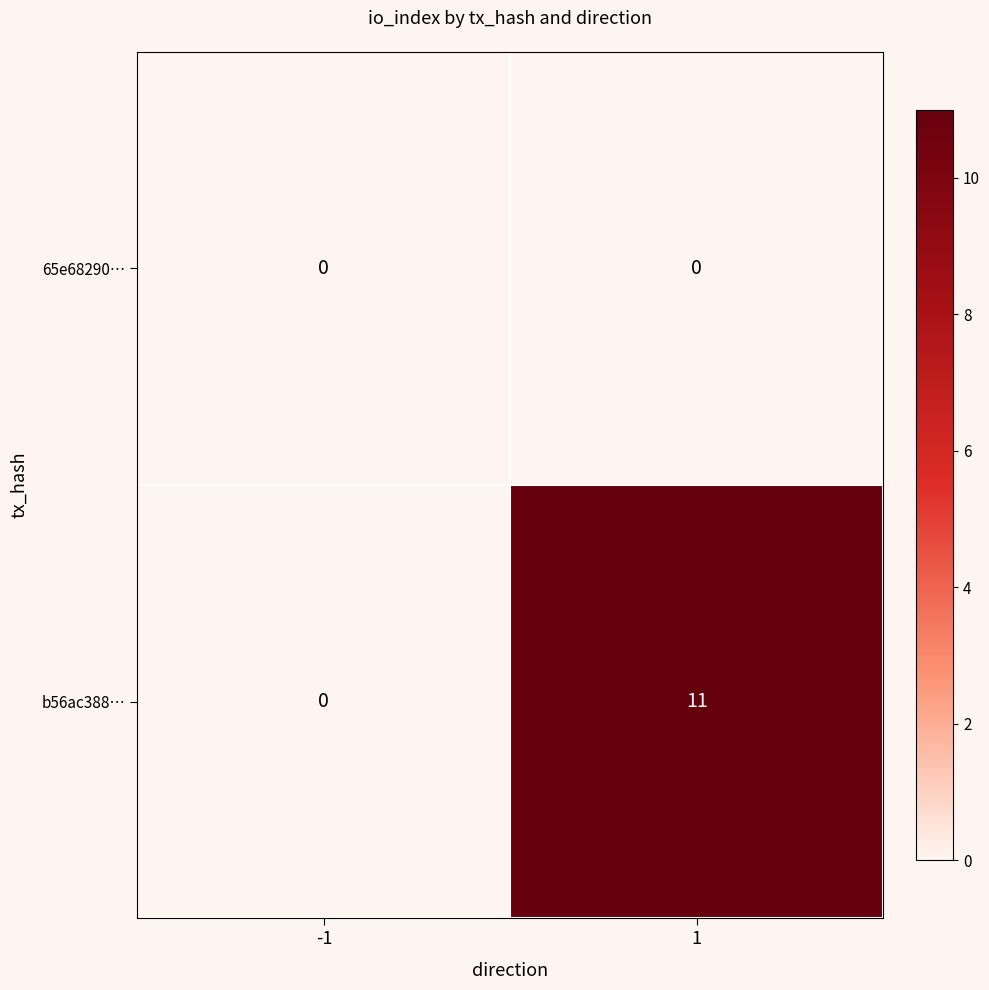

Which series changed the most between -1 and 1?

b56ac388…